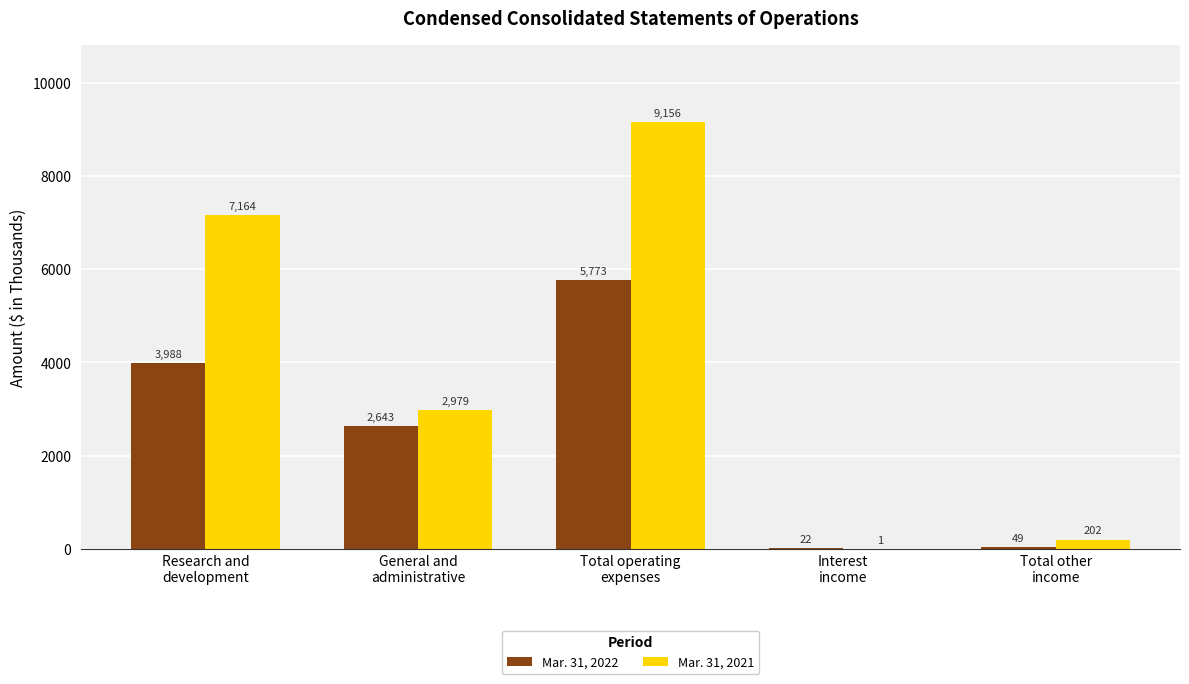

What is the highest value of the Mar. 31, 2021 series?

9156